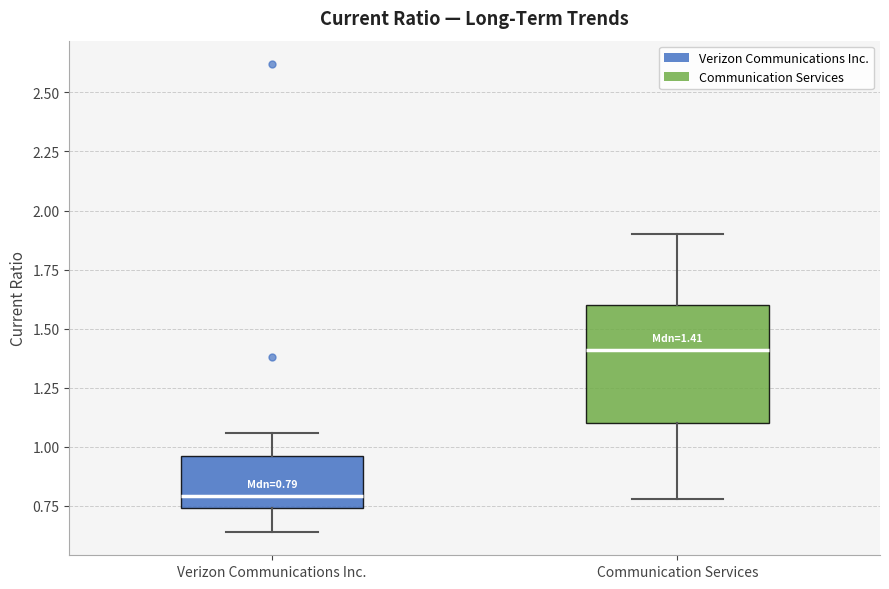

Which box has the lowest median line?

Verizon Communications Inc.